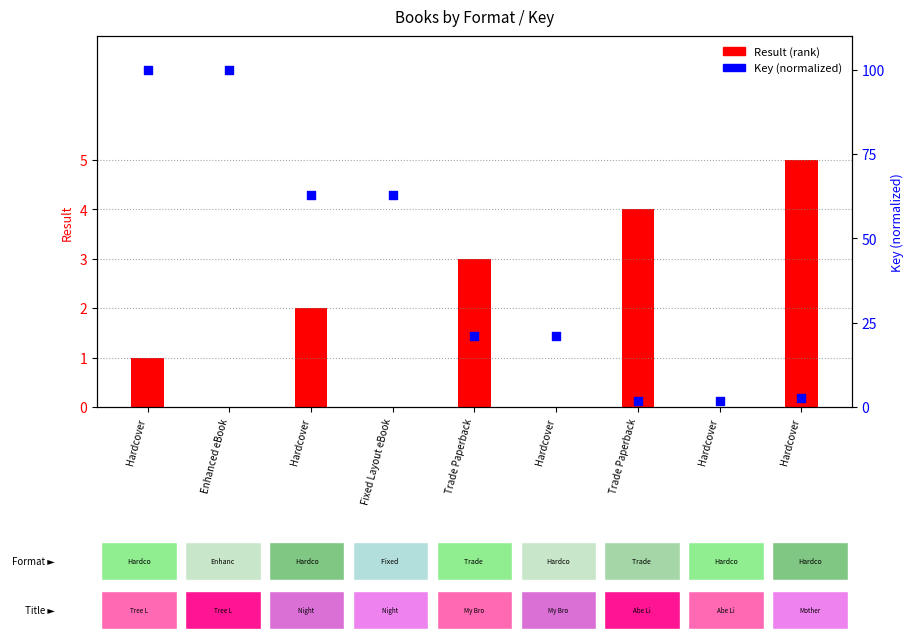

What are all the series names shown in the legend?

Result (rank), Key (normalized)